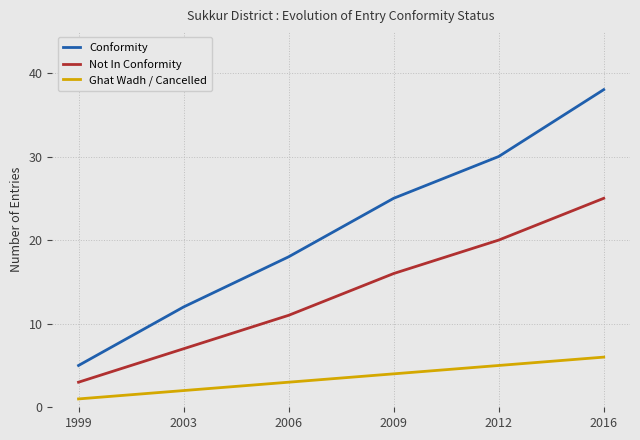

Which series has the widest spread of values?

Conformity